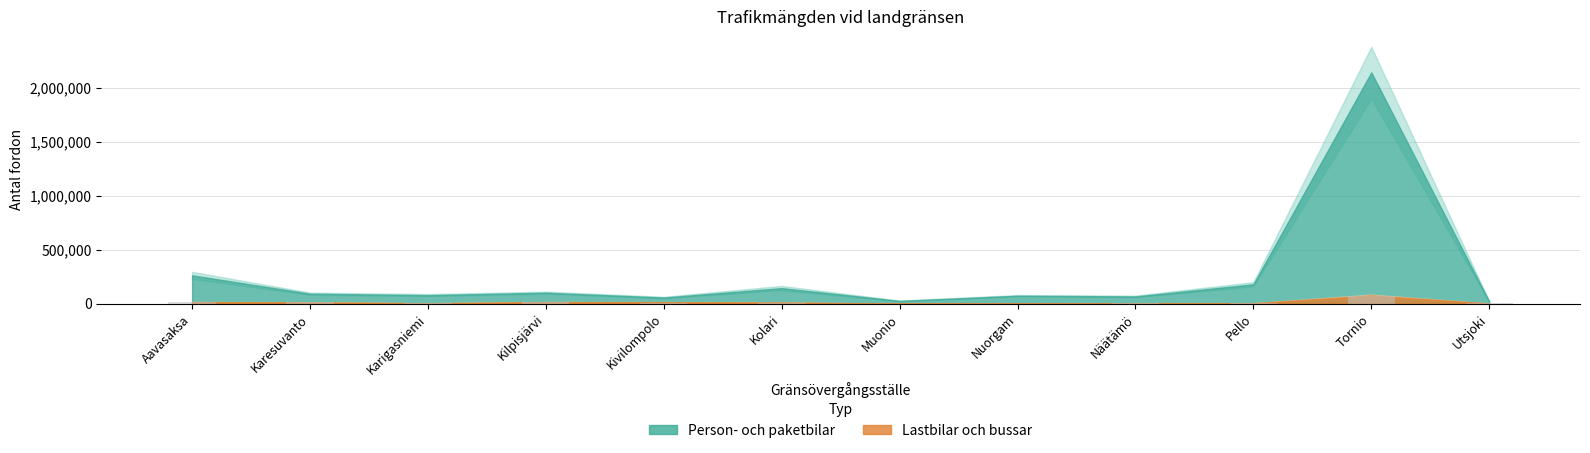

What is the sum of all values?

155359